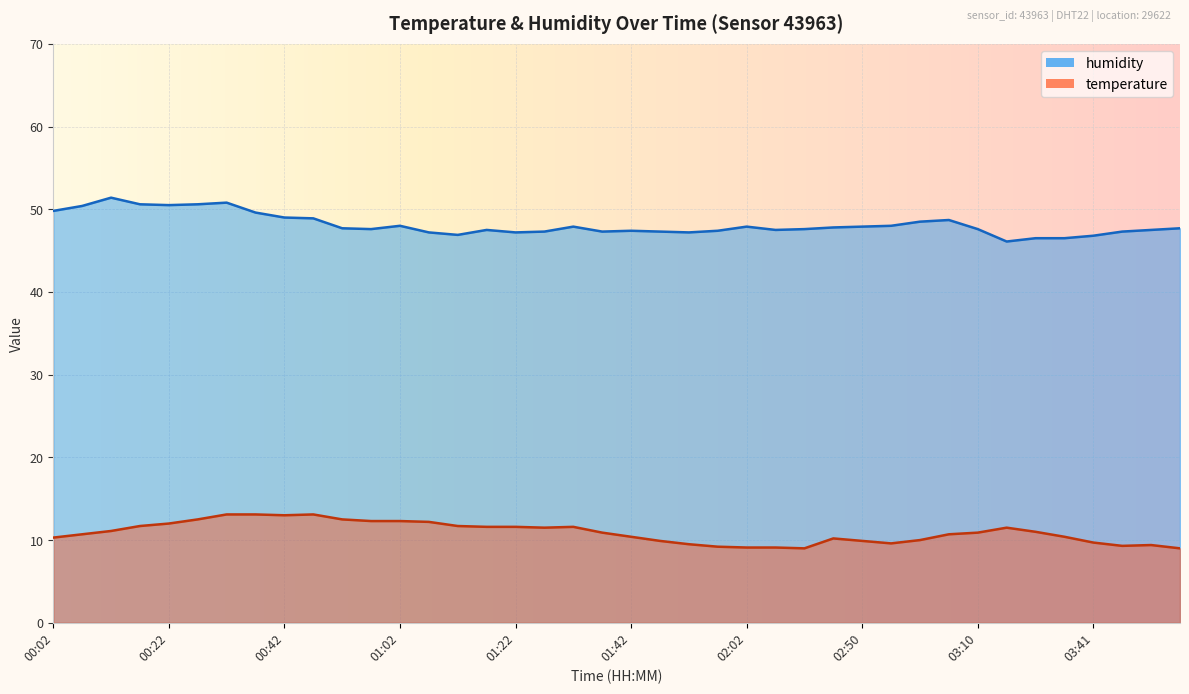

What is the maximum value for humidity?

51.4